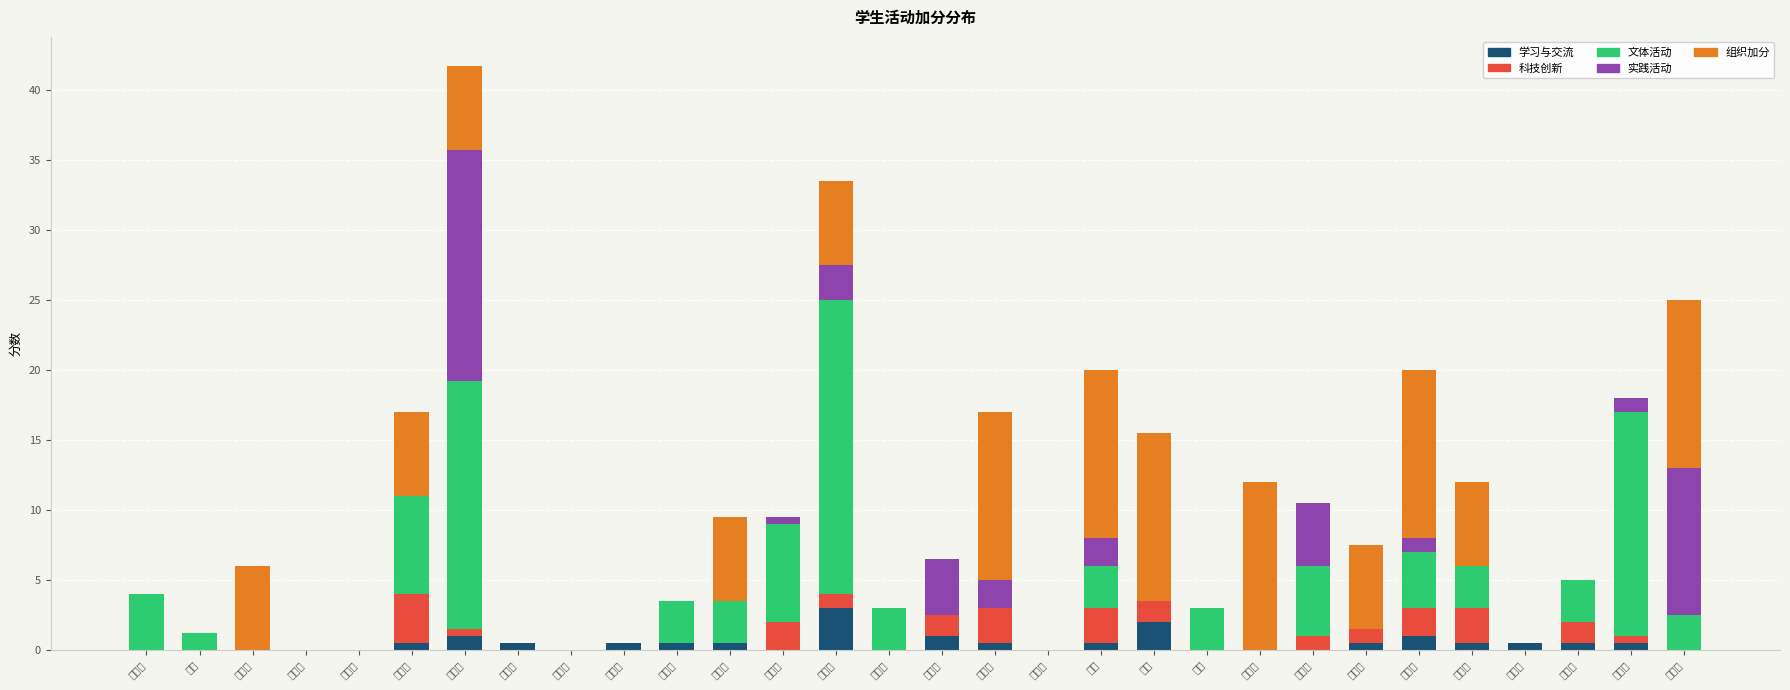

How many bars are there in total?

150